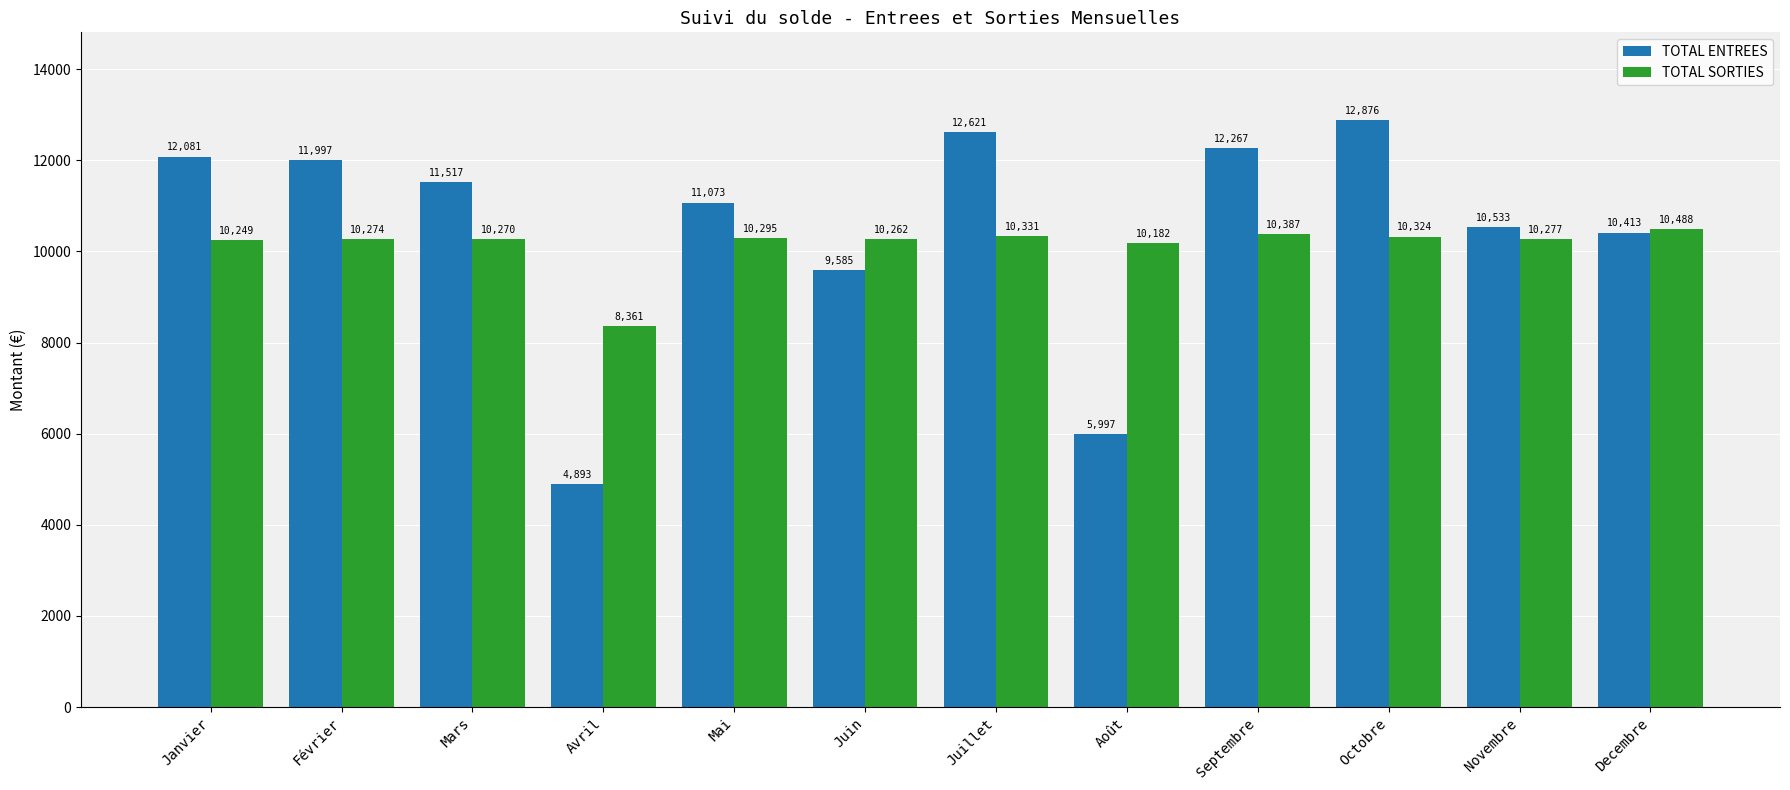

List the labels in order of TOTAL ENTREES value, largest first.

Octobre, Juillet, Septembre, Janvier, Février, Mars, Mai, Novembre, Decembre, Juin, Août, Avril